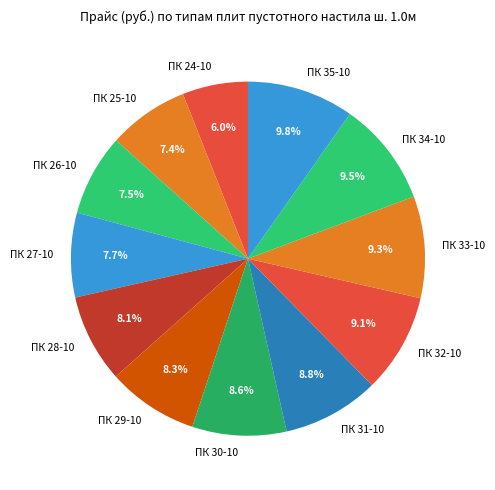

What percentage is the ПК 28-10 slice, to the nearest percent?

8%